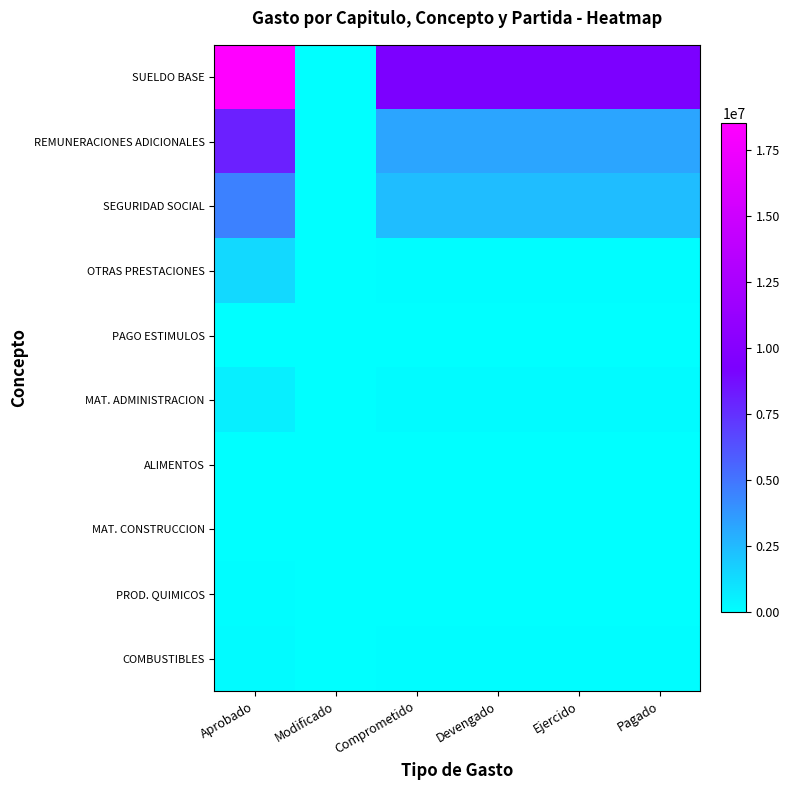

What is the difference between the maximum and minimum values in the MAT. ADMINISTRACION series?

590783.8